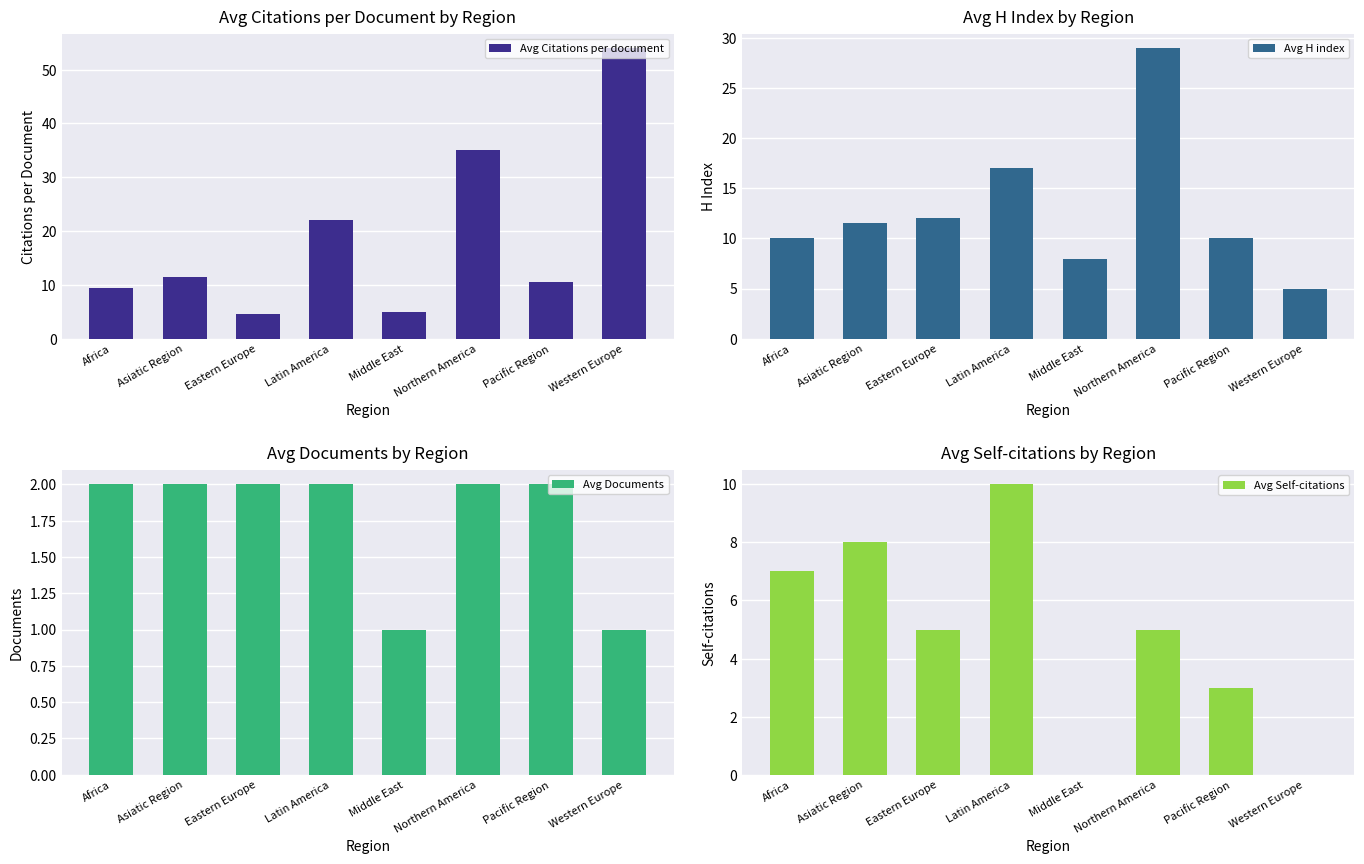

What are all the series names shown in the legend?

Avg Citations per document, Avg H index, Avg Documents, Avg Self-citations